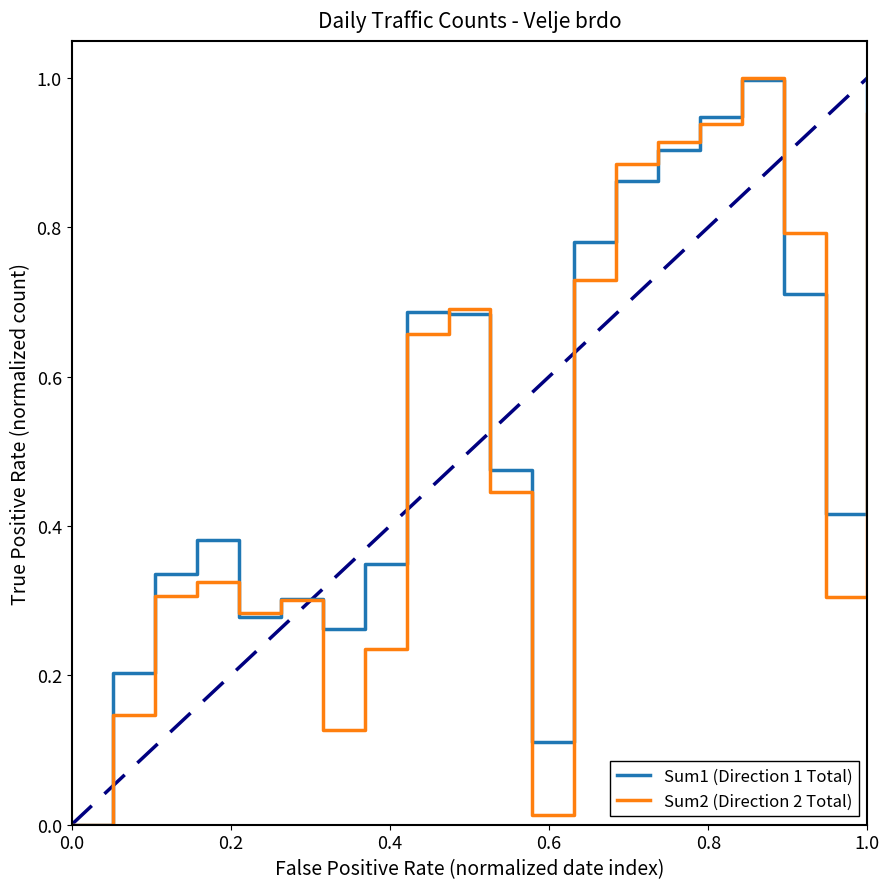

How many lines are shown in the chart?

2